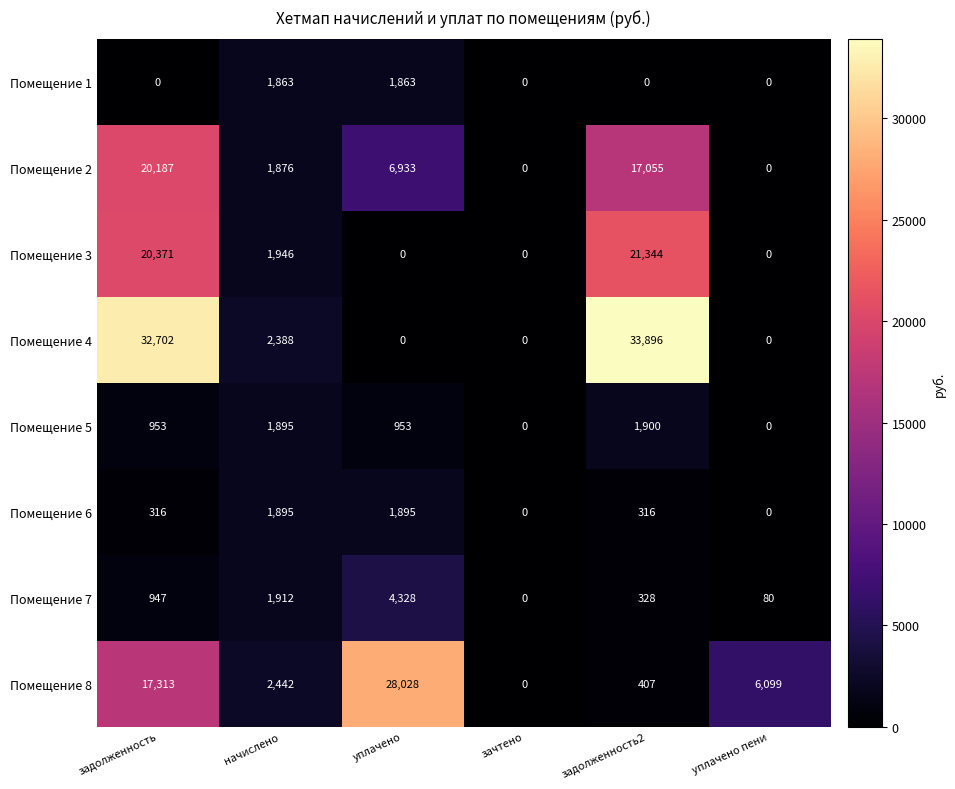

Where is Помещение 4 nearest to the value 16948?

начислено